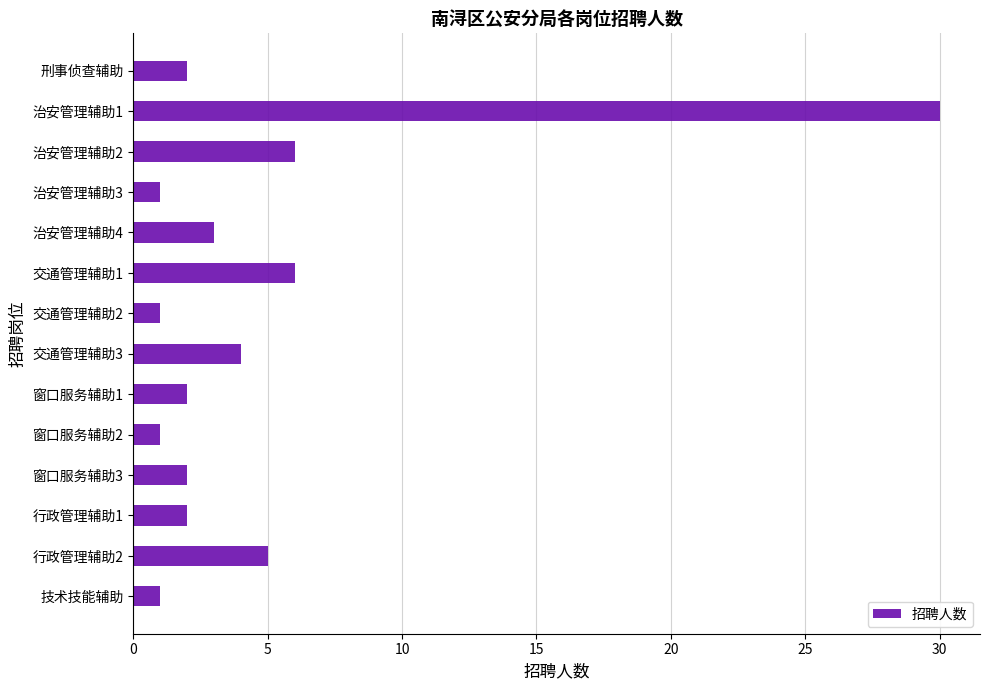

What is the difference between the second highest and second lowest values?

5